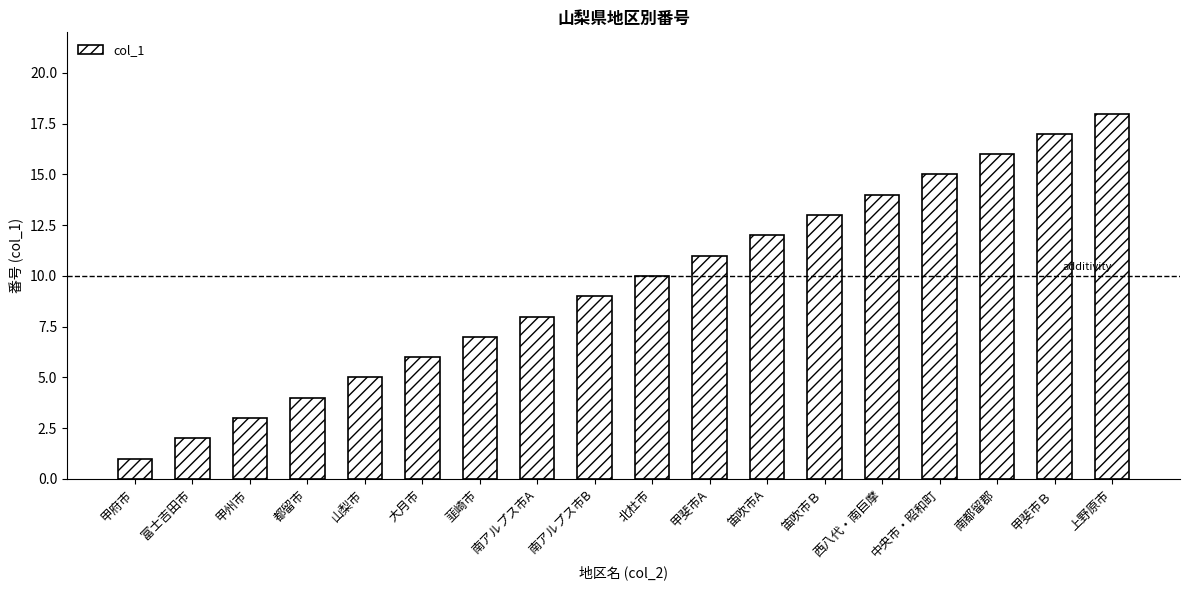

True or false: the data shows 10 at 北杜市.

True